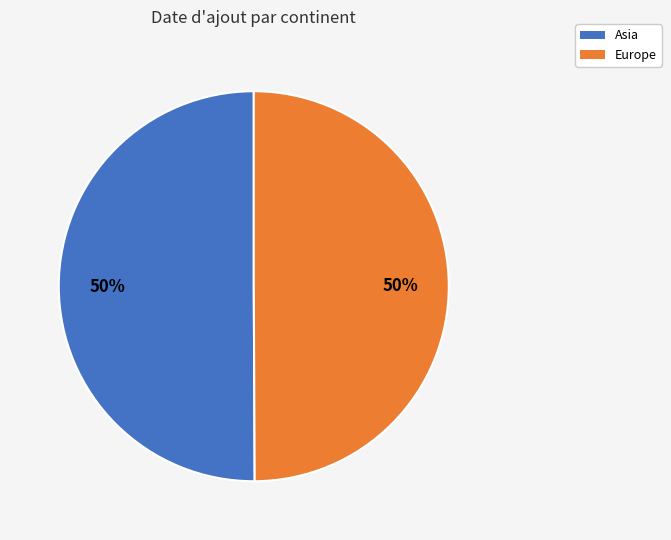

The Asia slice represents 59% of the pie. True or false?

False